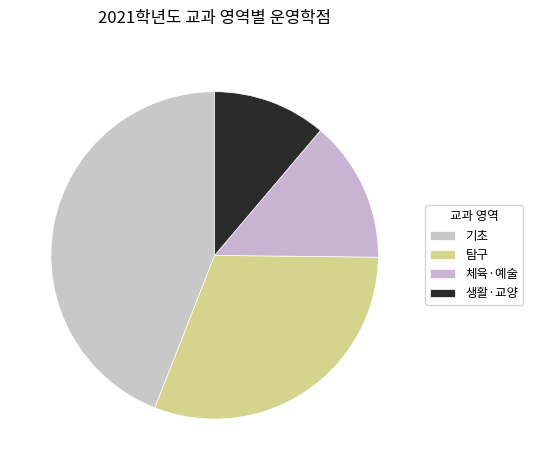

What percentage do 탐구 and 체육·예술 together represent?

45.5%